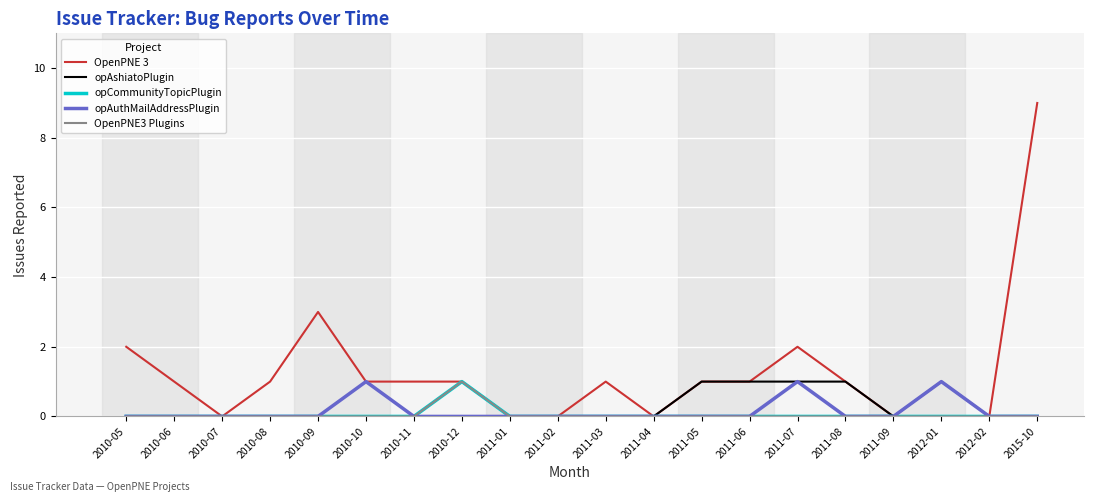

True or false: opCommunityTopicPlugin and OpenPNE3 Plugins cross at least once.

False